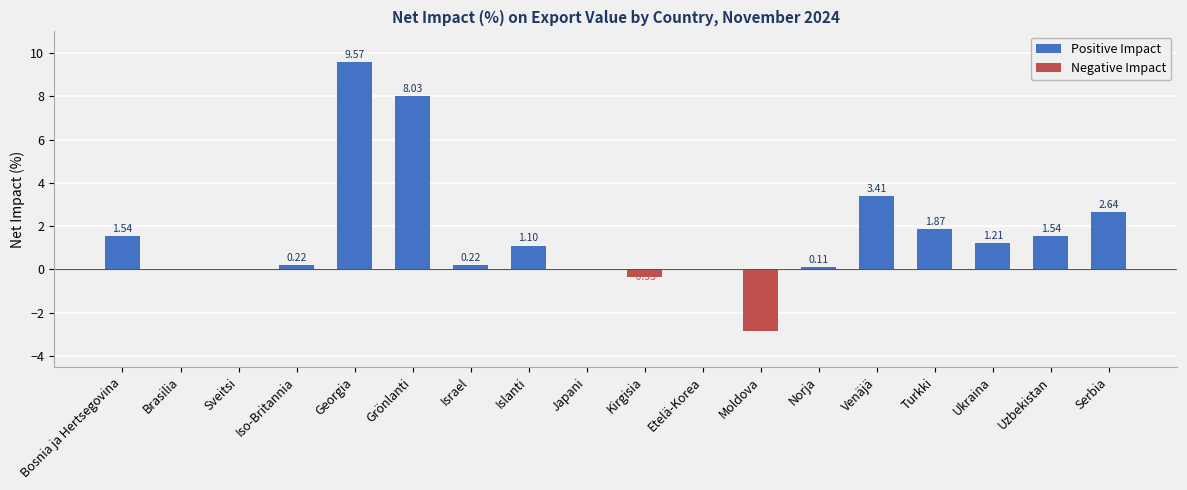

What is the total value across all series at Islanti?

1.1